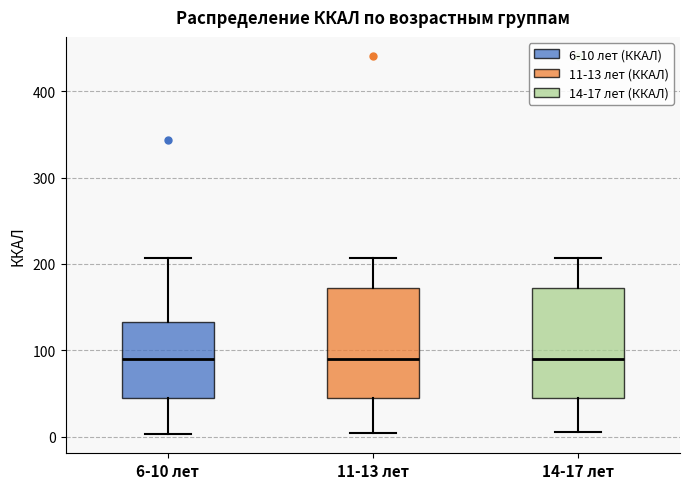

Where is the upper edge of the box for 14-17 лет on the y-axis? The values are not printed on the chart, so give them approximately, as read against the axis.

170